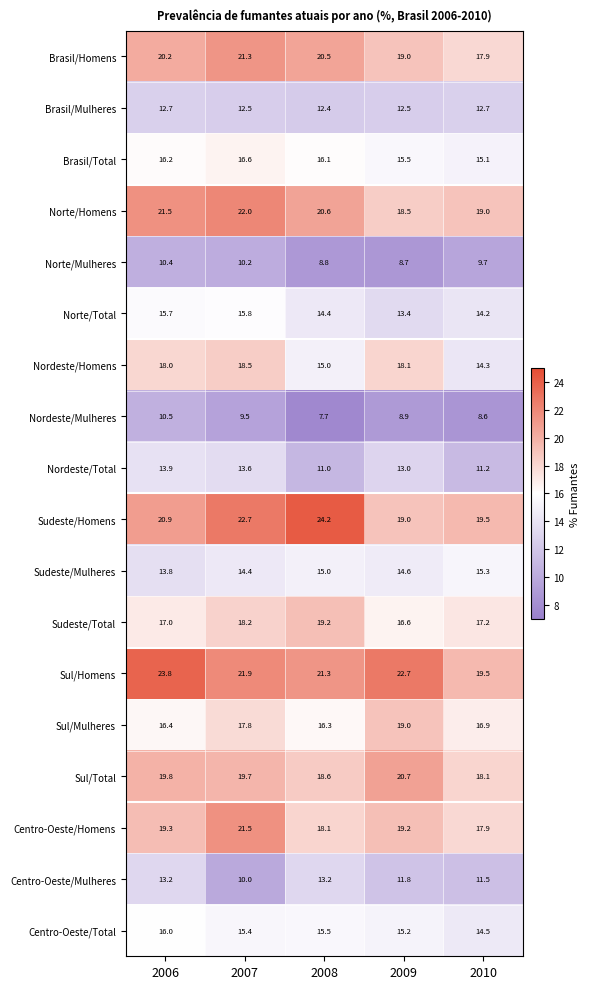

At which category does the chart reach its peak across all series?

2008